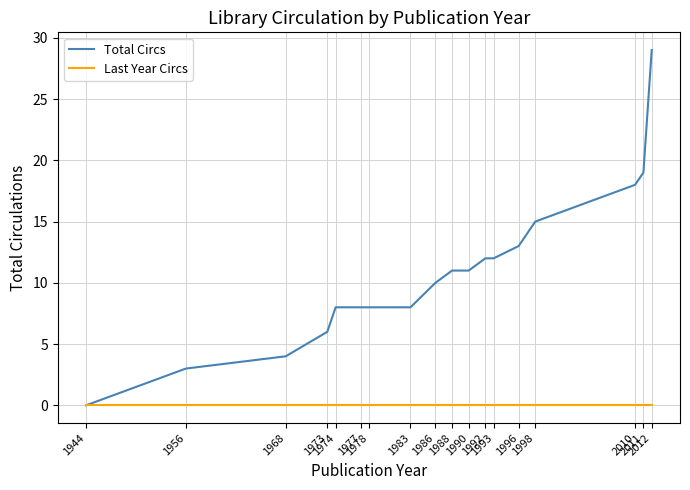

Is the value of Last Year Circs at 2010 greater than the value of Total Circs at 1974?

No